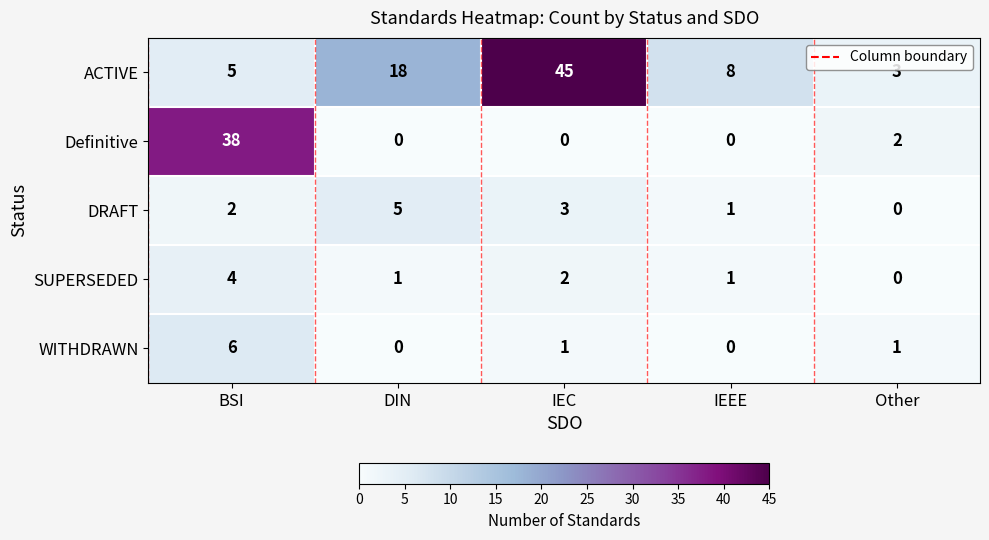

Reading left to right, what are all the values shown in this chart?

ACTIVE: BSI=5	DIN=18	IEC=45	IEEE=8	Other=3
Definitive: BSI=38	DIN=0	IEC=0	IEEE=0	Other=2
DRAFT: BSI=2	DIN=5	IEC=3	IEEE=1	Other=0
SUPERSEDED: BSI=4	DIN=1	IEC=2	IEEE=1	Other=0
WITHDRAWN: BSI=6	DIN=0	IEC=1	IEEE=0	Other=1